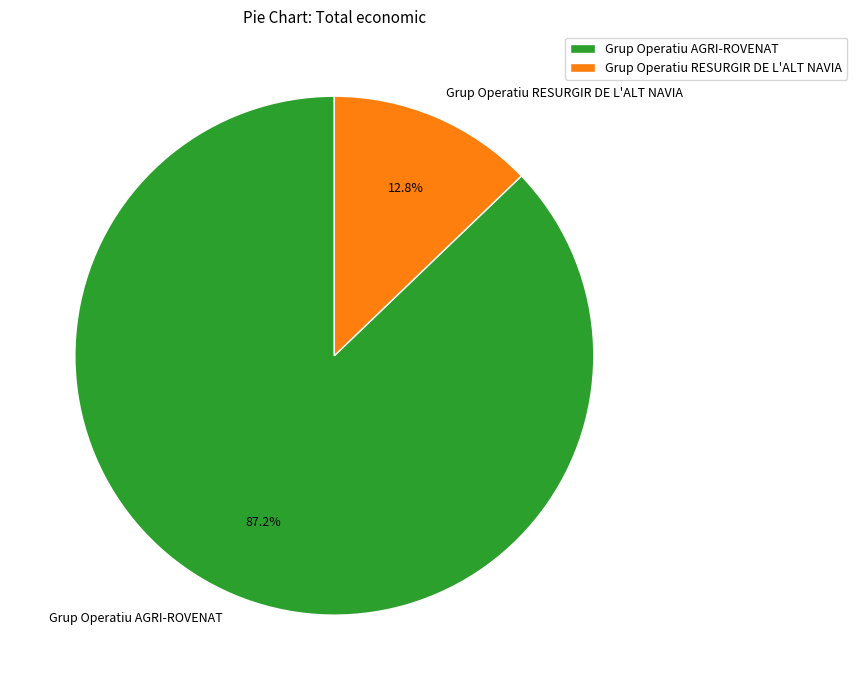

To the nearest percent, what percentage of the pie is Grup Operatiu RESURGIR DE L'ALT NAVIA?

13%